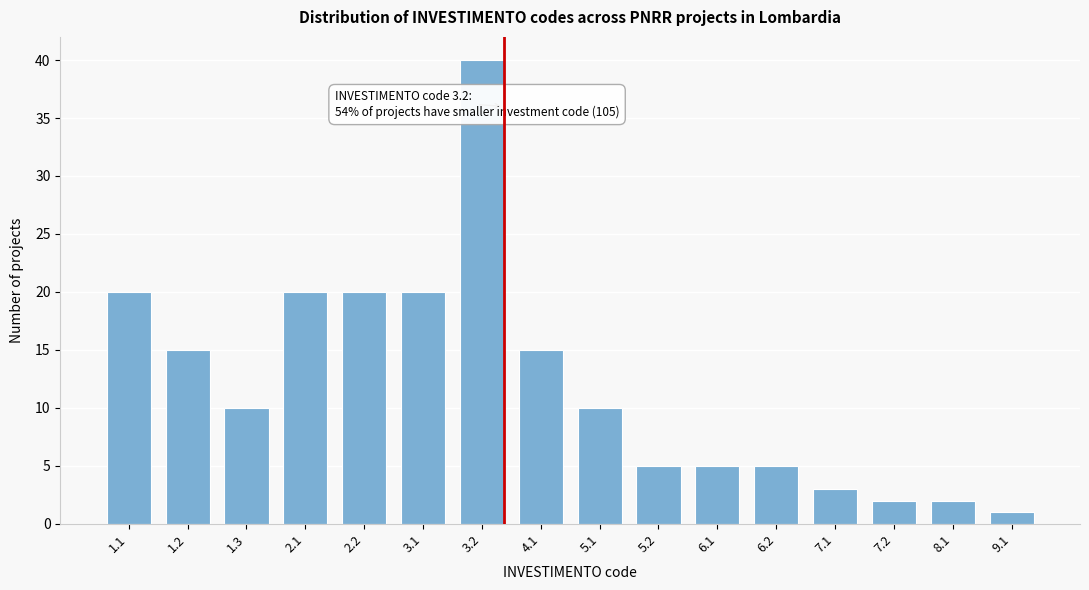

Reading left to right, extract all data points from this chart.

20	15	10	20	20	20	40	15	10	5	5	5	3	2	2	1